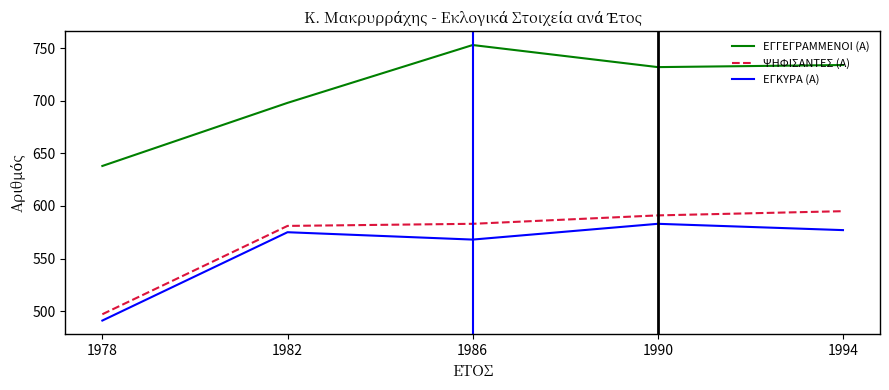

Which series has the largest total across all categories?

ΕΓΓΕΓΡΑΜΜΕΝΟΙ (Α)